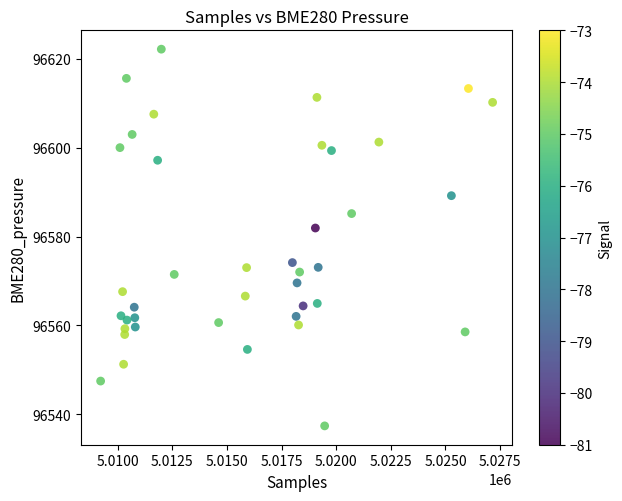

What Y value in the scatter plot is closest to 96579?

96581.9